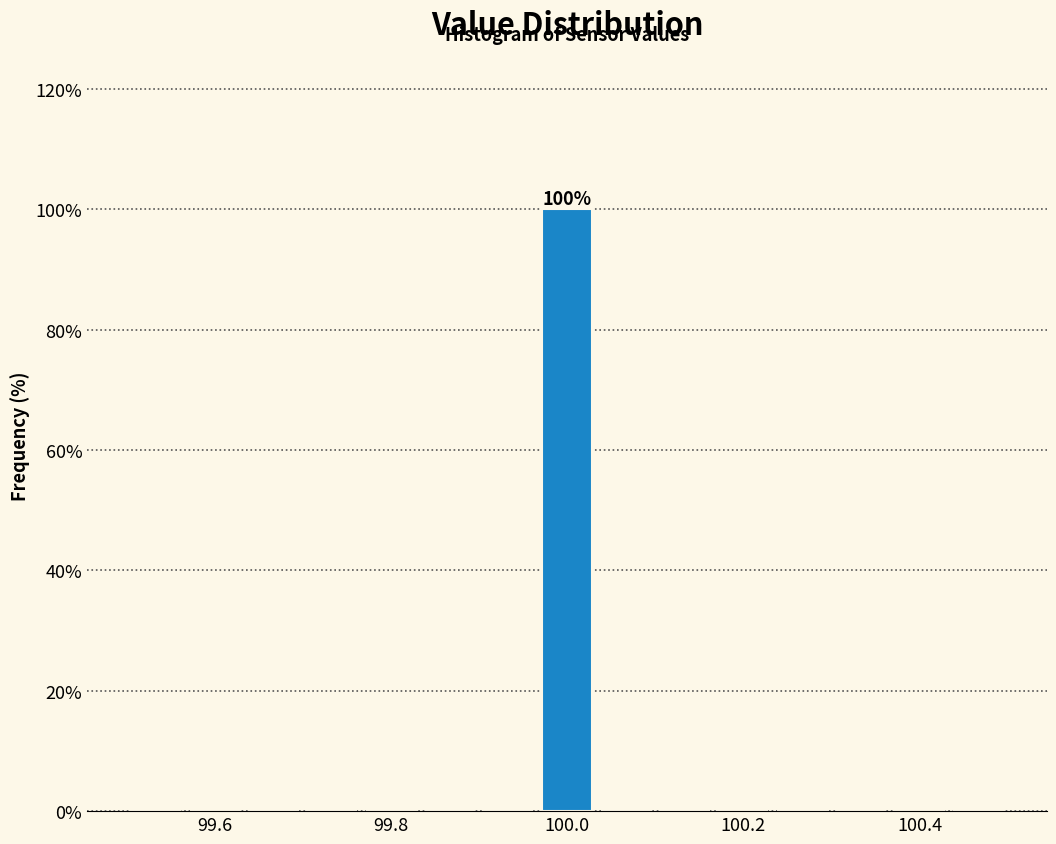

Around what value on the x-axis is the tallest bar? Give the approximate position of its centre, as read against the axis.

100.00